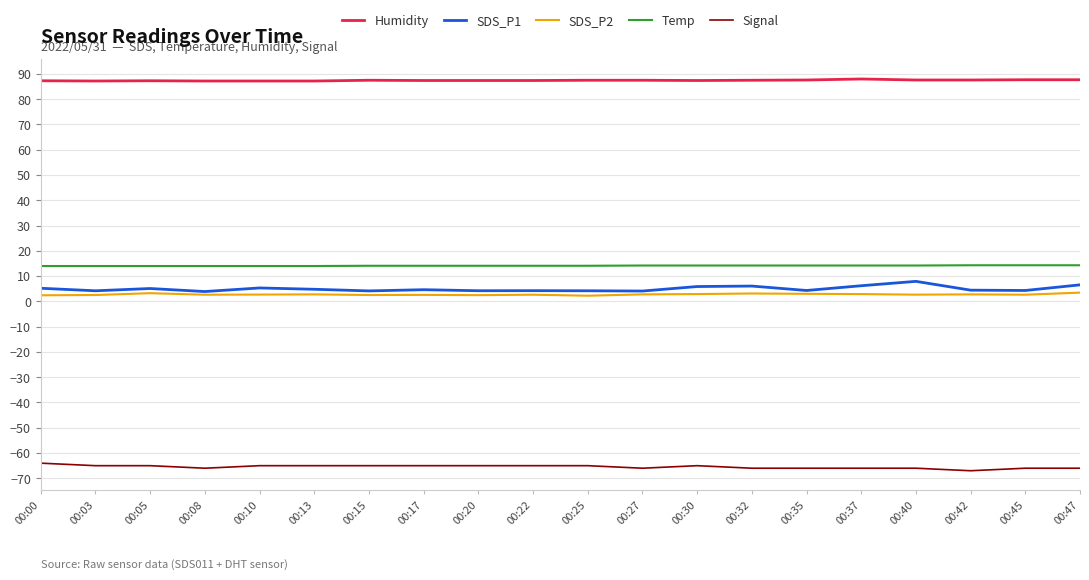

What is the greatest value displayed?

88.0